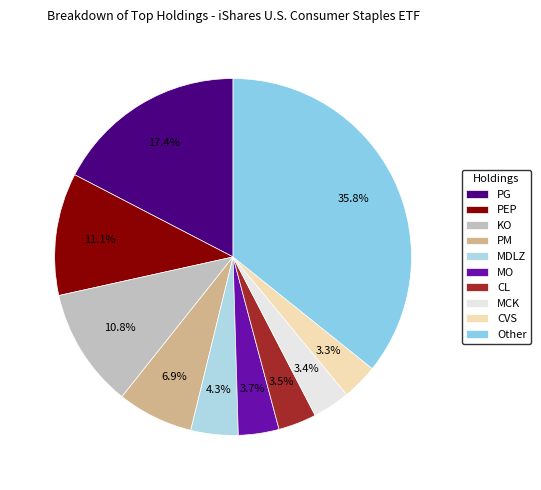

How many segments does this pie chart have?

10